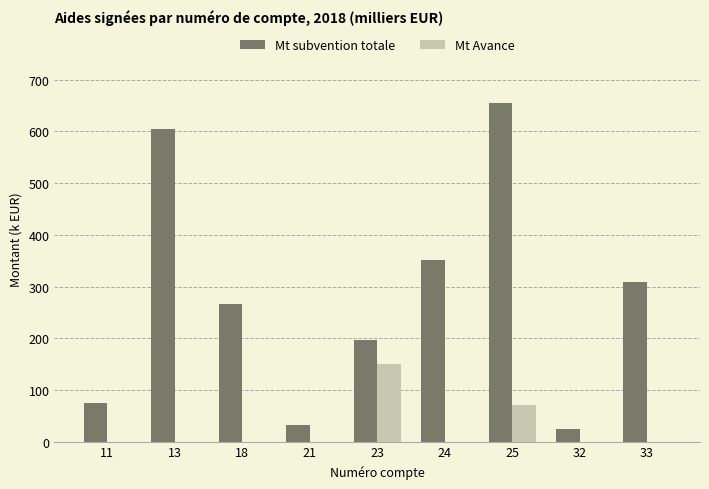

Reading left to right, list all the values displayed in this chart.

Mt subvention totale: 74.1	604.0	266.5	31.6	197.2	351.7	654.1	24.6	308.8
Mt Avance: 0.0	0.0	0.0	0.0	150.0	0.0	71.2	0.0	0.0